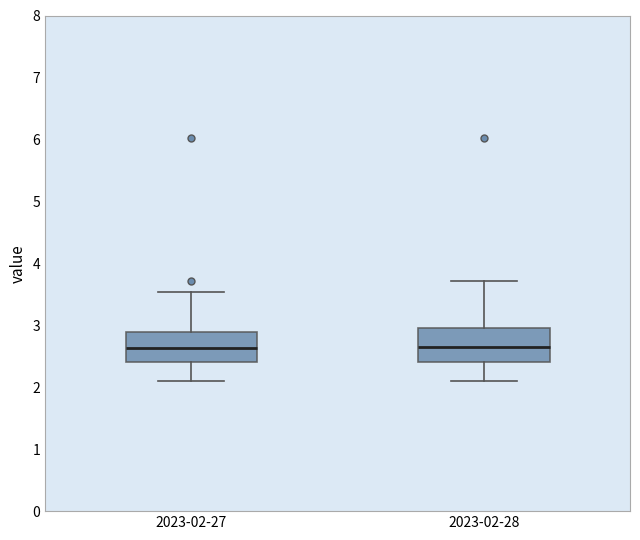

Where is the upper edge of the box for 2023-02-27 on the y-axis? The values are not printed on the chart, so give them approximately, as read against the axis.

2.9